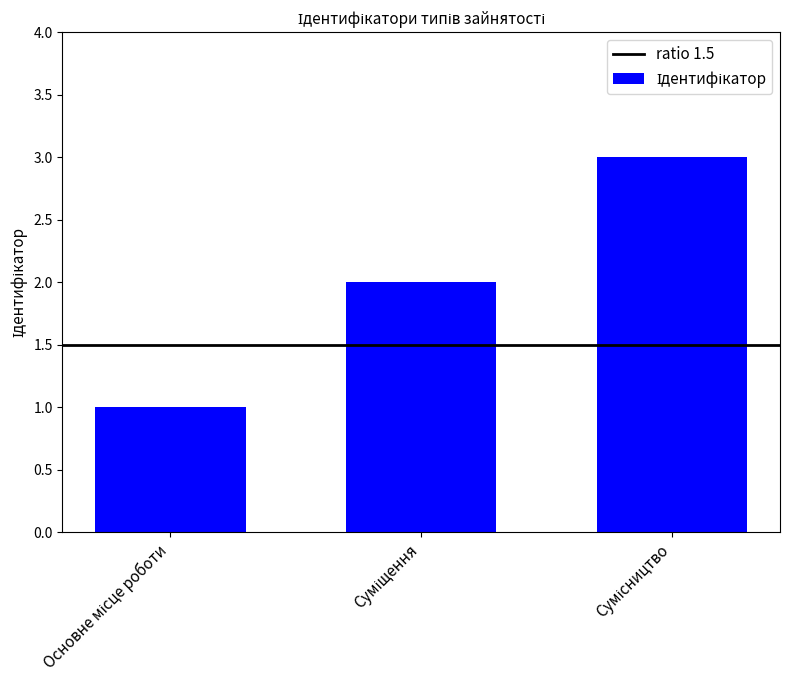

What is the maximum value shown in the chart?

3